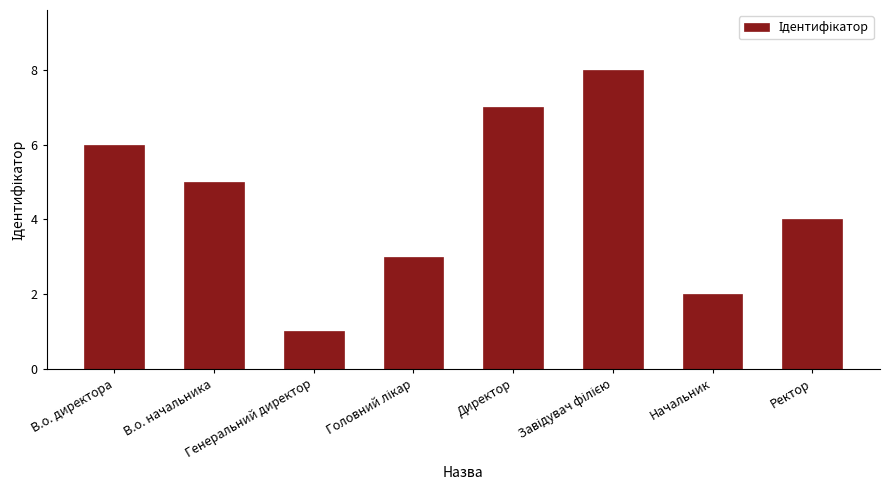

What position from the left is Начальник?

7